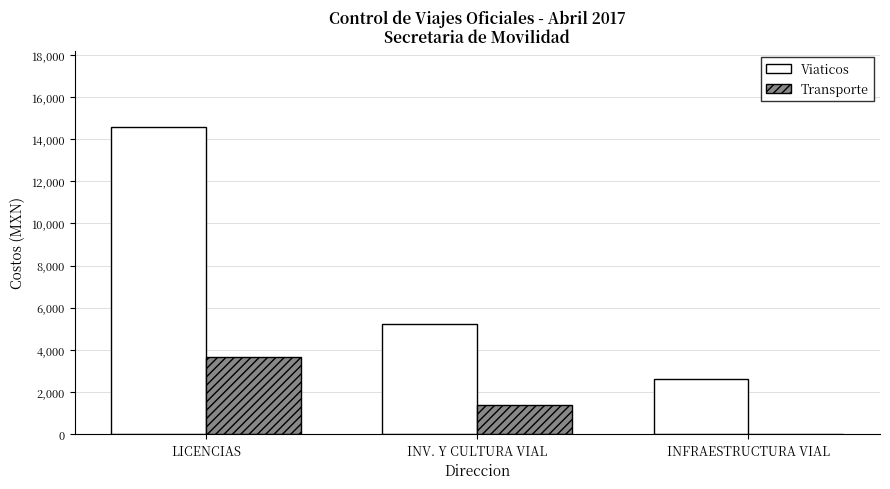

How many positive values does the Transporte series have?

2